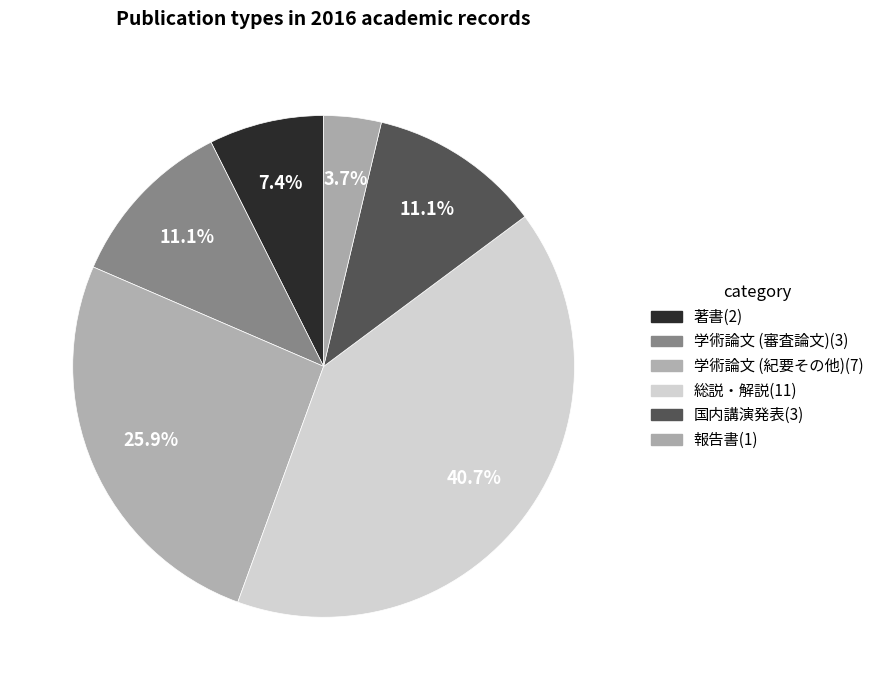

What is the change in value from 著書 to 学術論文 (審査論文)?

+1